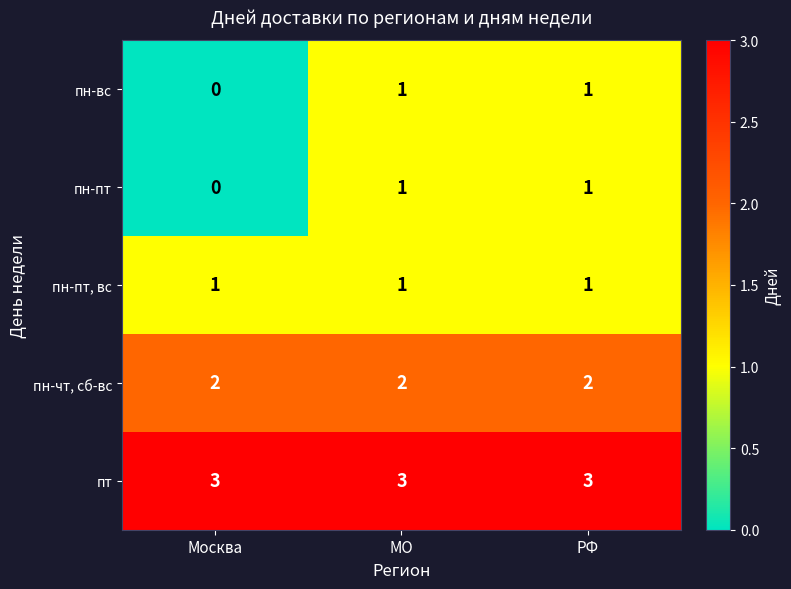

Count the number of categories in the chart.

3